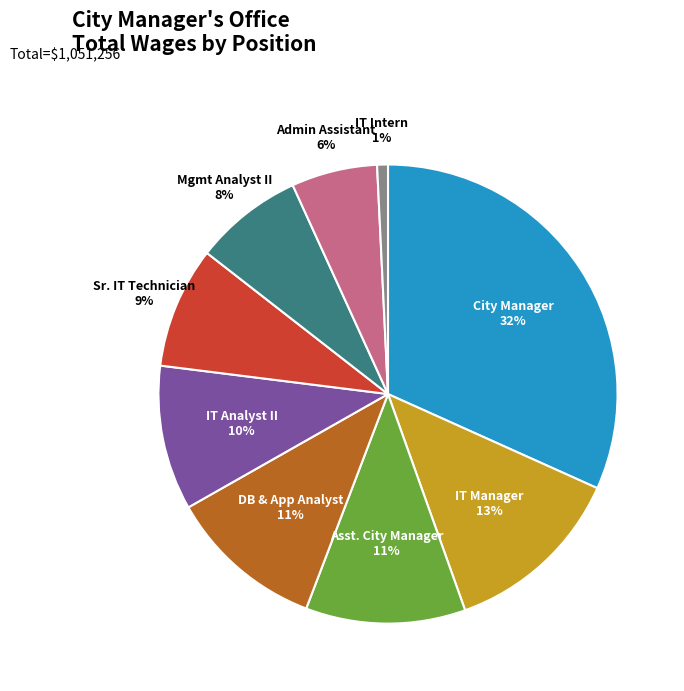

To the nearest percent, what is the difference between the largest and smallest slice percentages?

31%